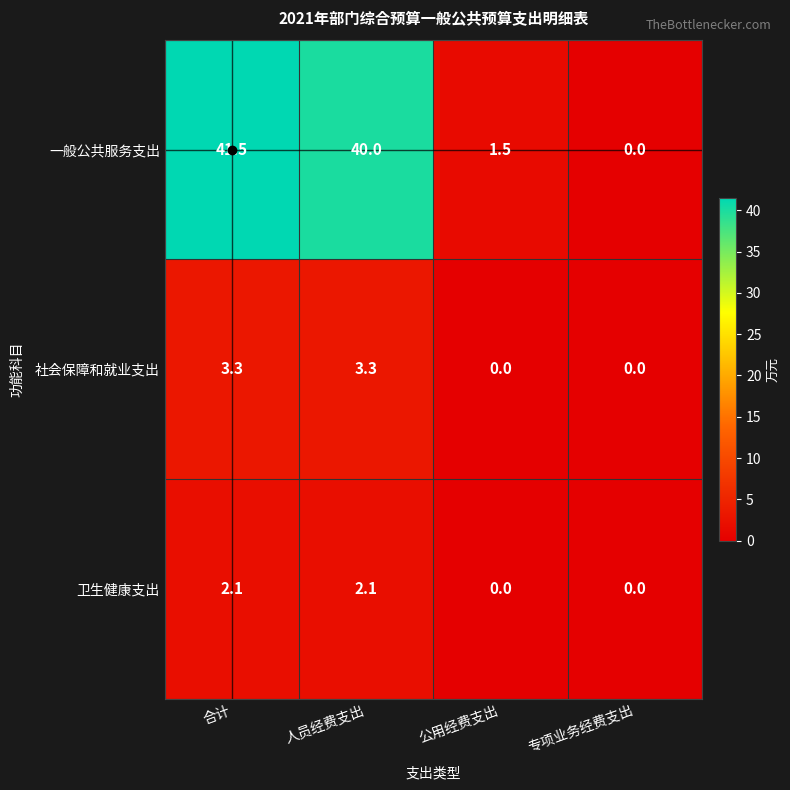

The 卫生健康支出 series shows 0.9 at 专项业务经费支出. True or false?

False